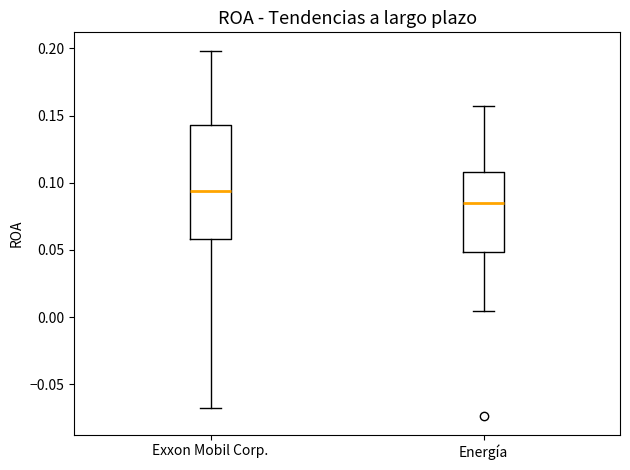

Reading left to right, transcribe this box plot: for each box, give where its median line is, the range the box spans, and where its two whiskers end, as read against the y-axis. The values are not printed on the chart, so give them approximately, as read against the axis.

Exxon Mobil Corp.: median 0.095, box 0.060 to 0.145, whiskers -0.065 to 0.200
Energía: median 0.085, box 0.050 to 0.110, whiskers 0.005 to 0.155